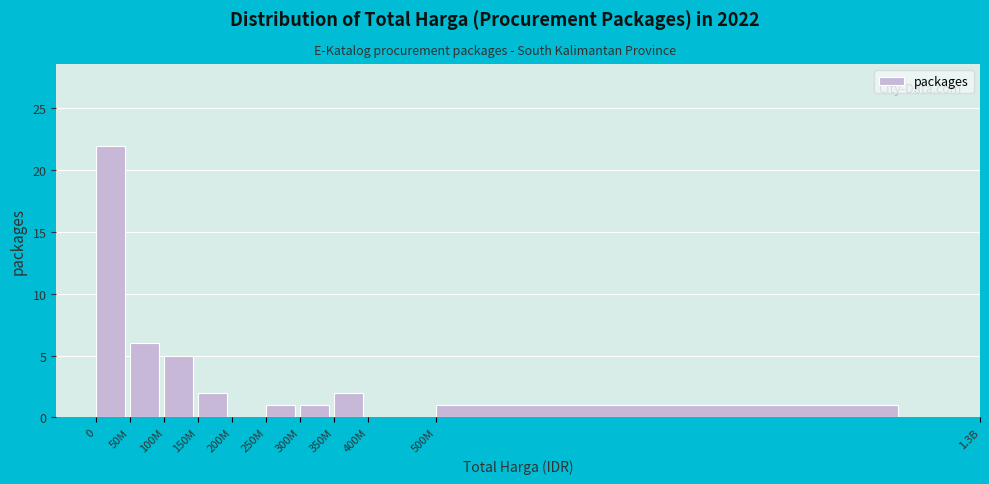

Reading left to right, list all the values displayed in this chart.

0=22	50M=6	100M=5	150M=2	200M=0	250M=1	300M=1	350M=2	400M=0	500M=1